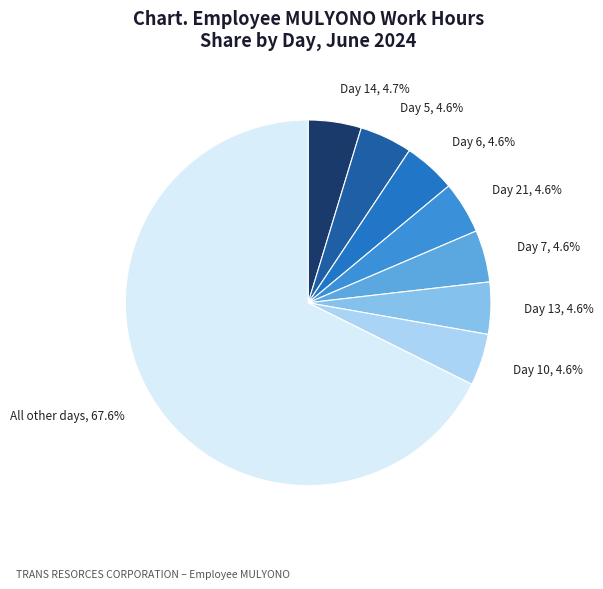

Is there any slice that represents more than half of the pie?

Yes